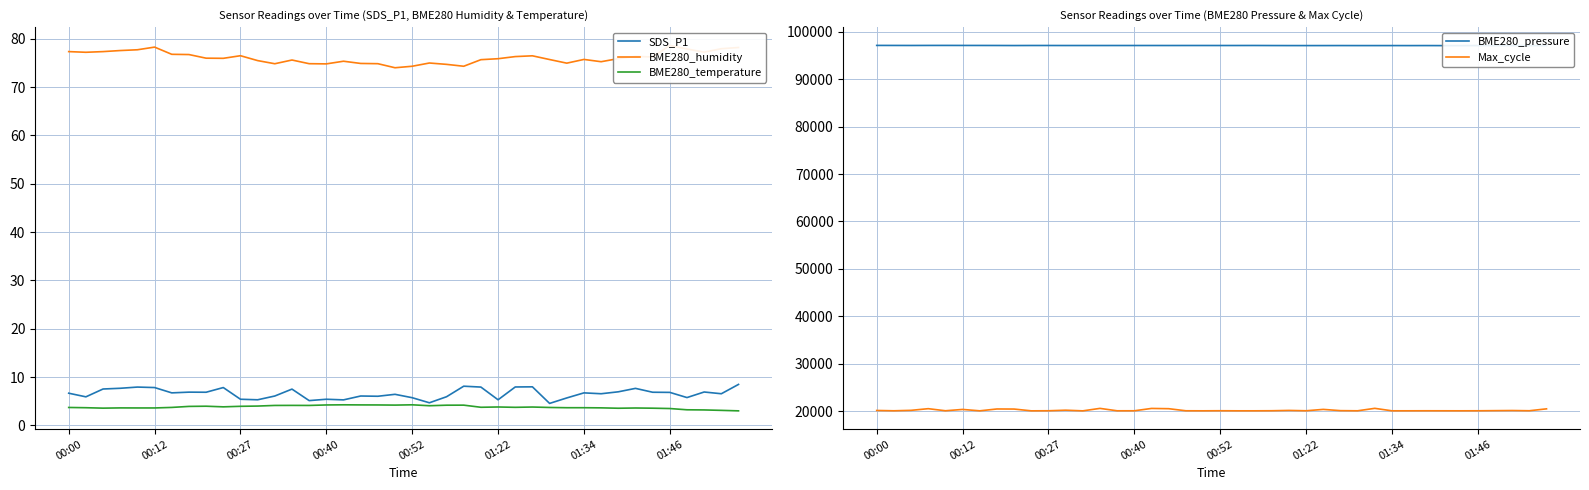

List the series in order of their peak value, lowest first.

BME280_temperature, SDS_P1, BME280_humidity, Max_cycle, BME280_pressure